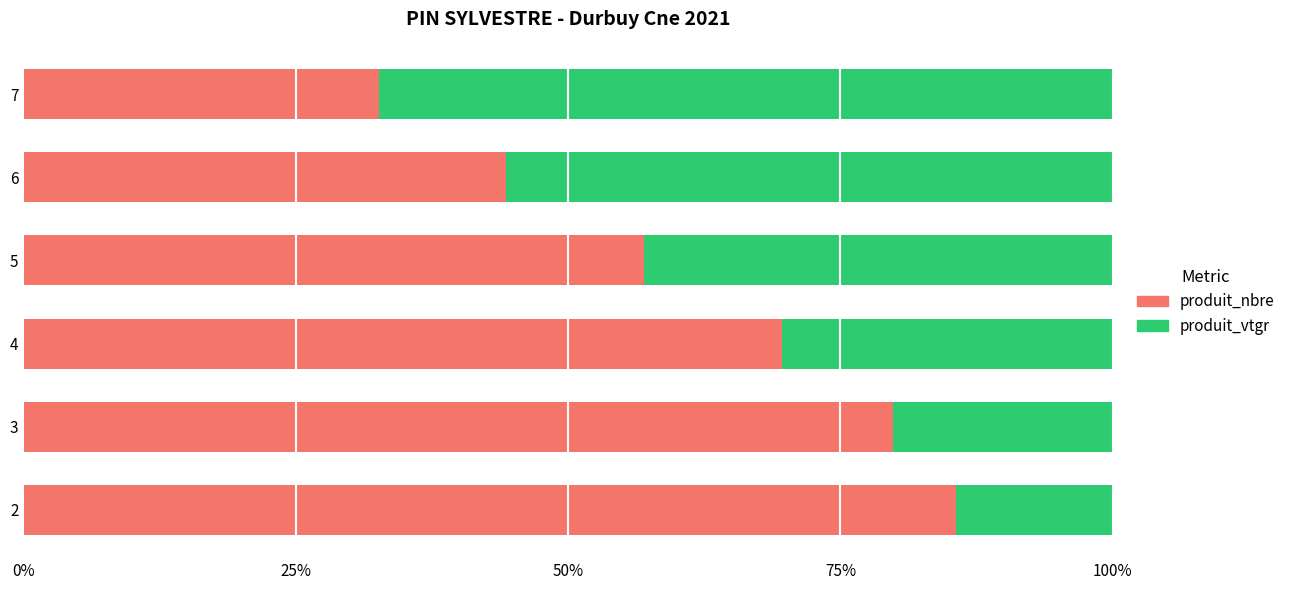

What is the average value of the produit_nbre series?

61.5